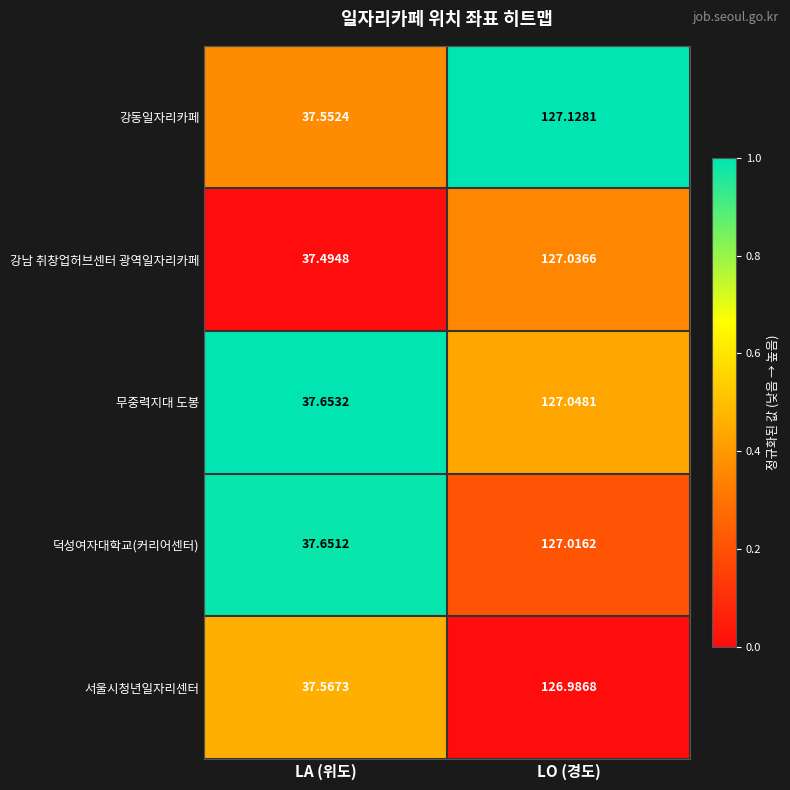

How many series are shown in this chart?

5